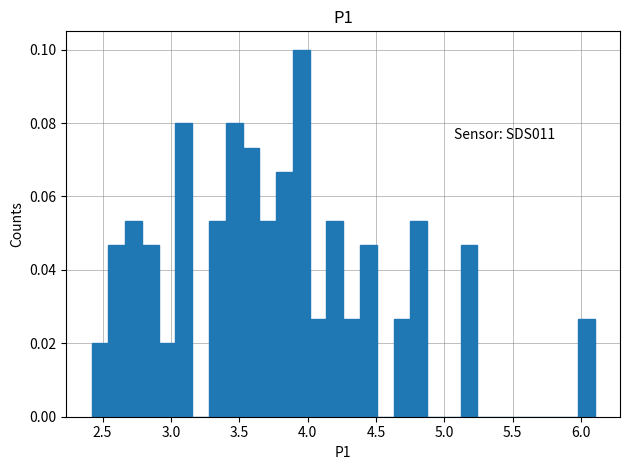

Around what value on the x-axis is the tallest bar? Give the approximate position of its centre, as read against the axis.

3.95